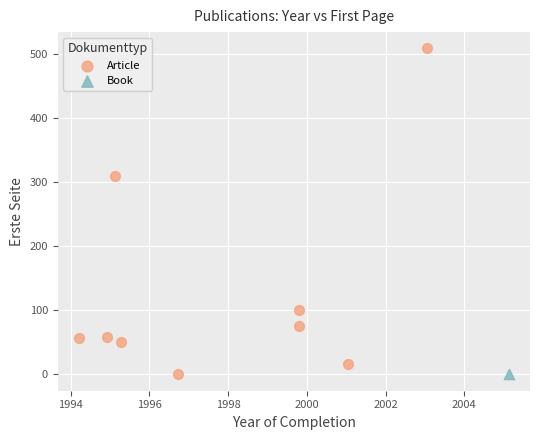

What are all the series names shown in the legend?

Article, Book